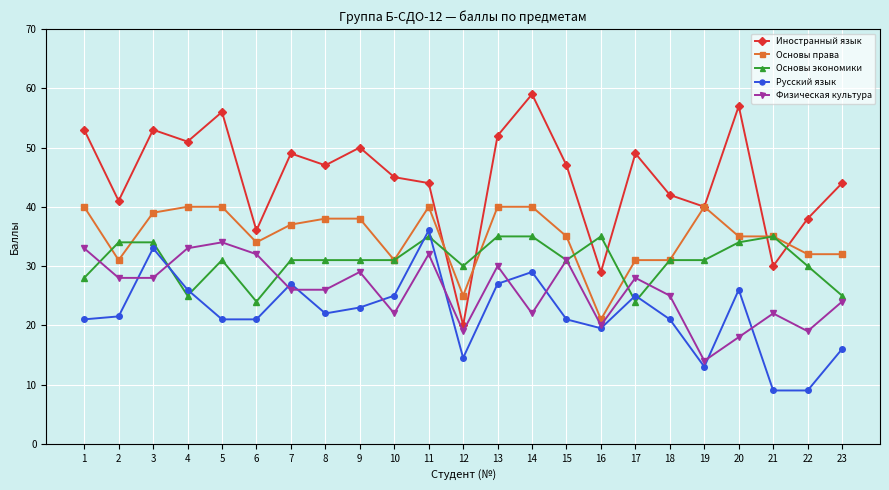

Is it true that Физическая культура equals 46.4 at 1?

False